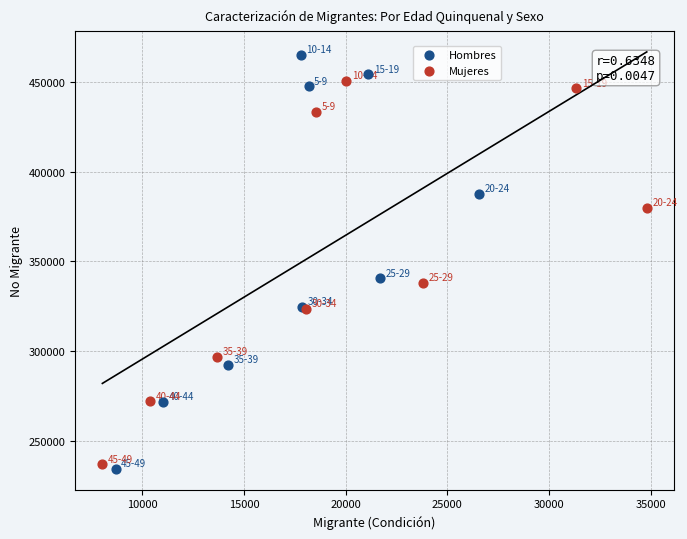

Which series contains the highest Y value?

Hombres